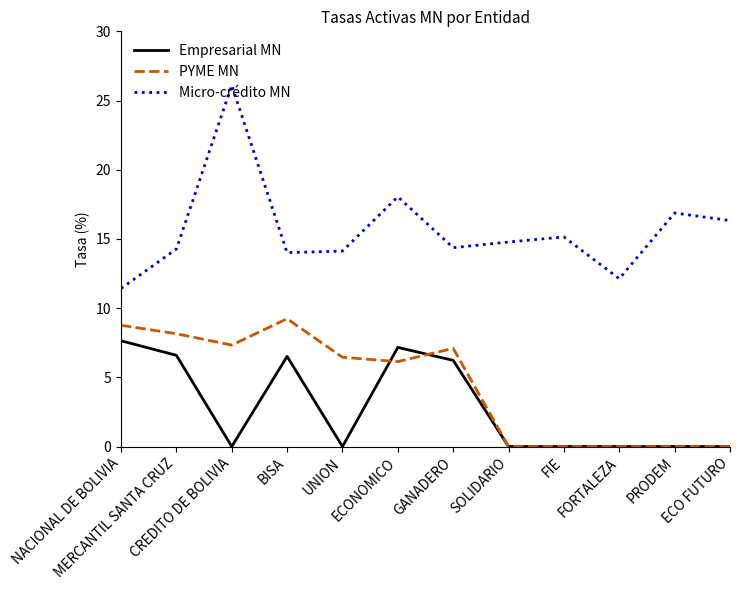

What is the difference between the highest and lowest values at CREDITO DE BOLIVIA?

26.1